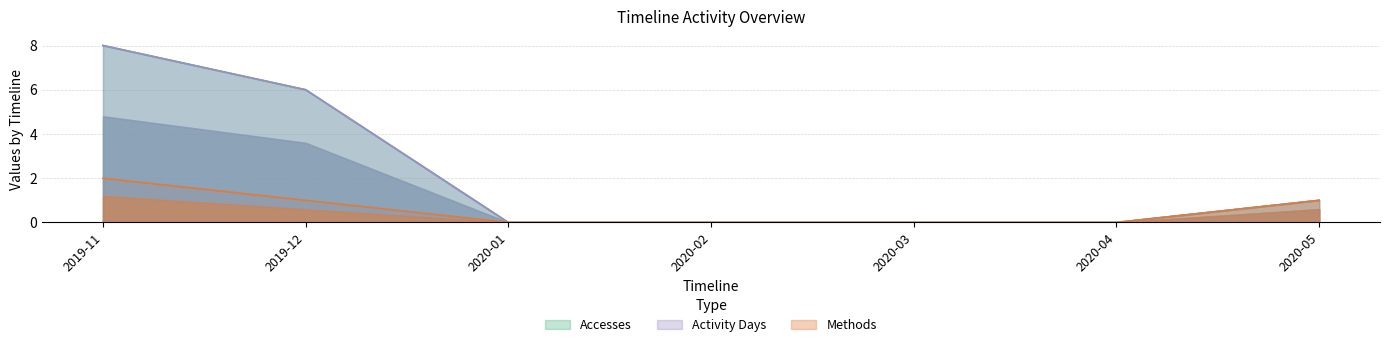

Between 2020-02 and 2020-03, which series saw the biggest shift?

Accesses